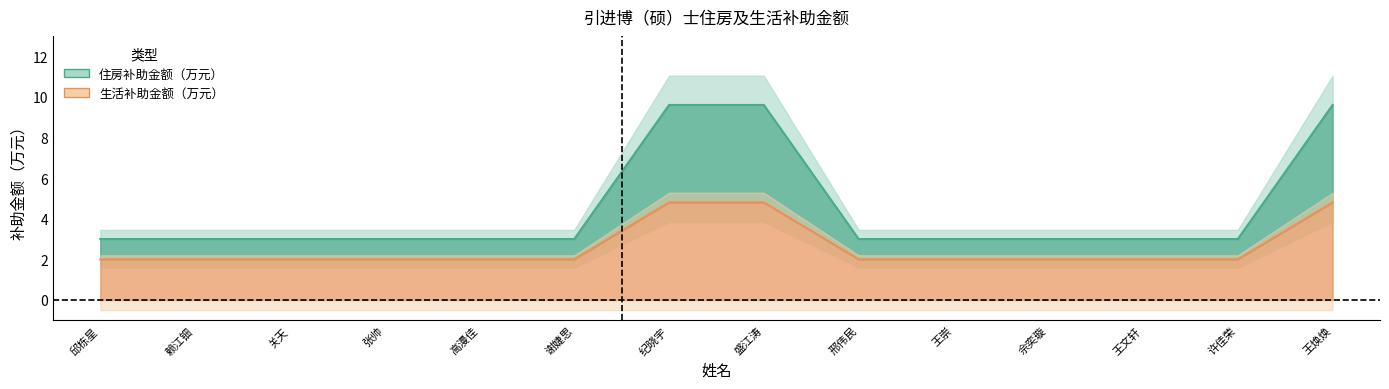

The value of 生活补助金额（万元） at 邱栋星 is 0.5. True or false?

False